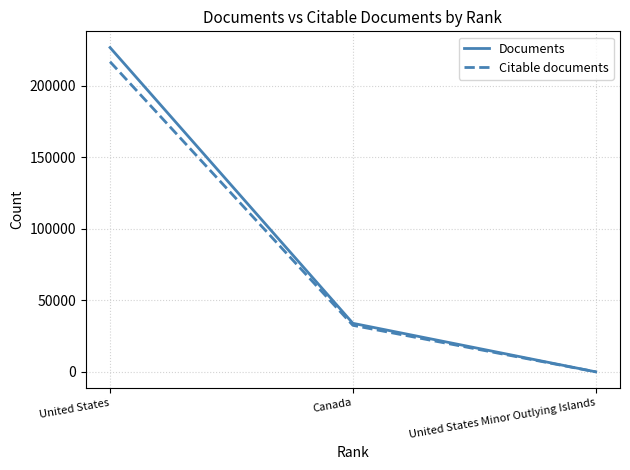

Reading left to right, transcribe all the data shown in this chart.

Documents: 226686	33925	1
Citable documents: 216762	32512	1